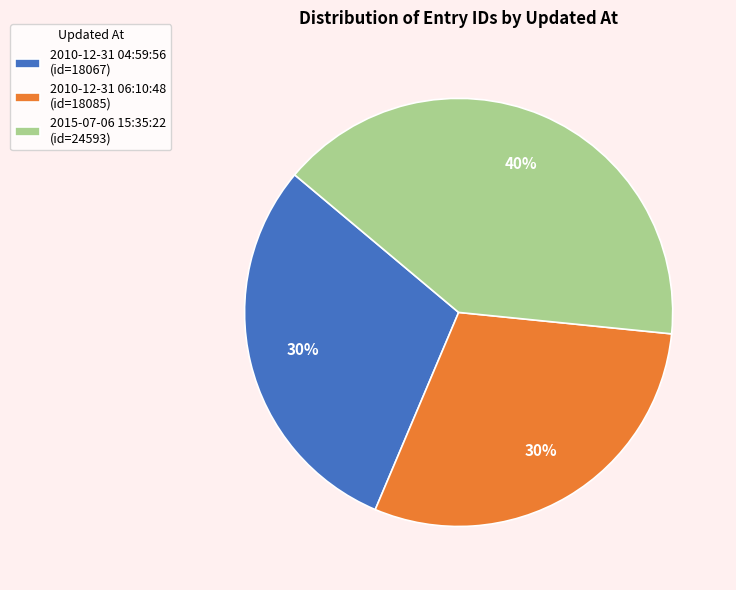

Combined, do 2015-07-06 15:35:22 (id=24593) and 2010-12-31 04:59:56 (id=18067) account for over 50%?

Yes